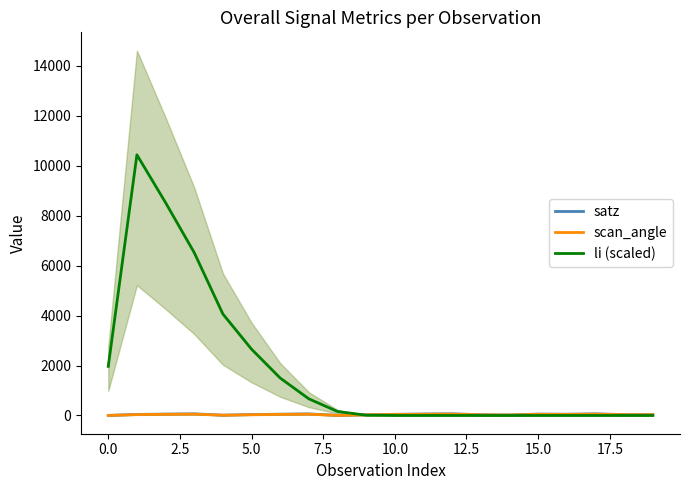

How many lines are shown in the chart?

3